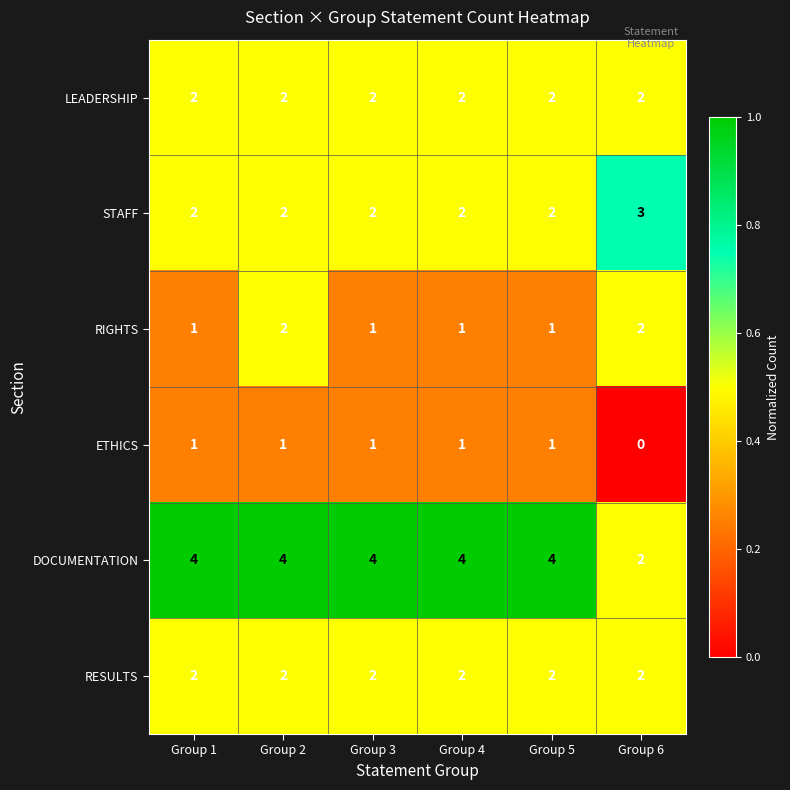

What is the total value across all series at Group 1?

12